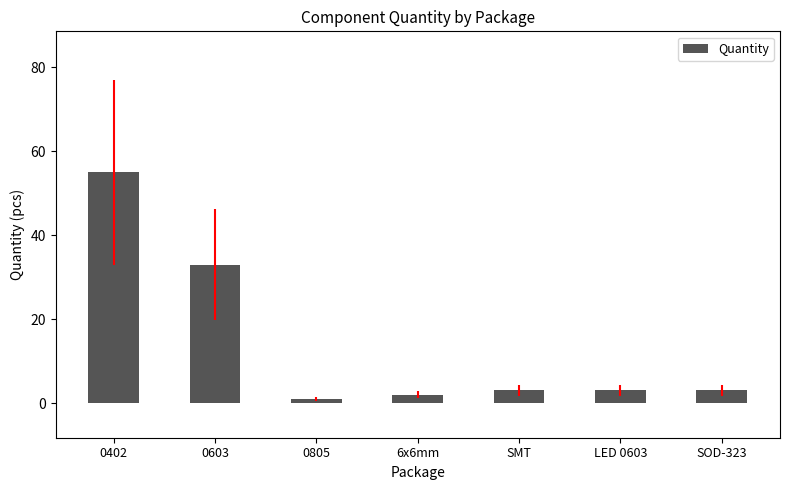

What is the ratio of the value at 0805 to the value at LED 0603?

0.3